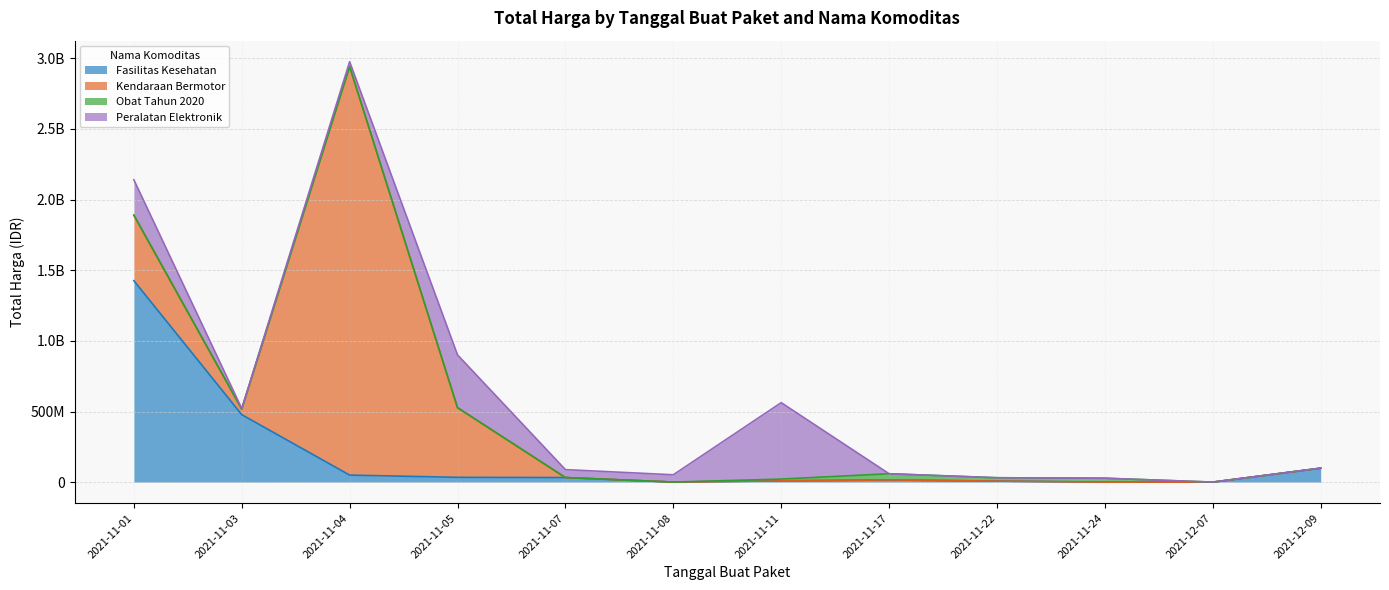

What is the label of the 1st point from the left?

2021-11-01